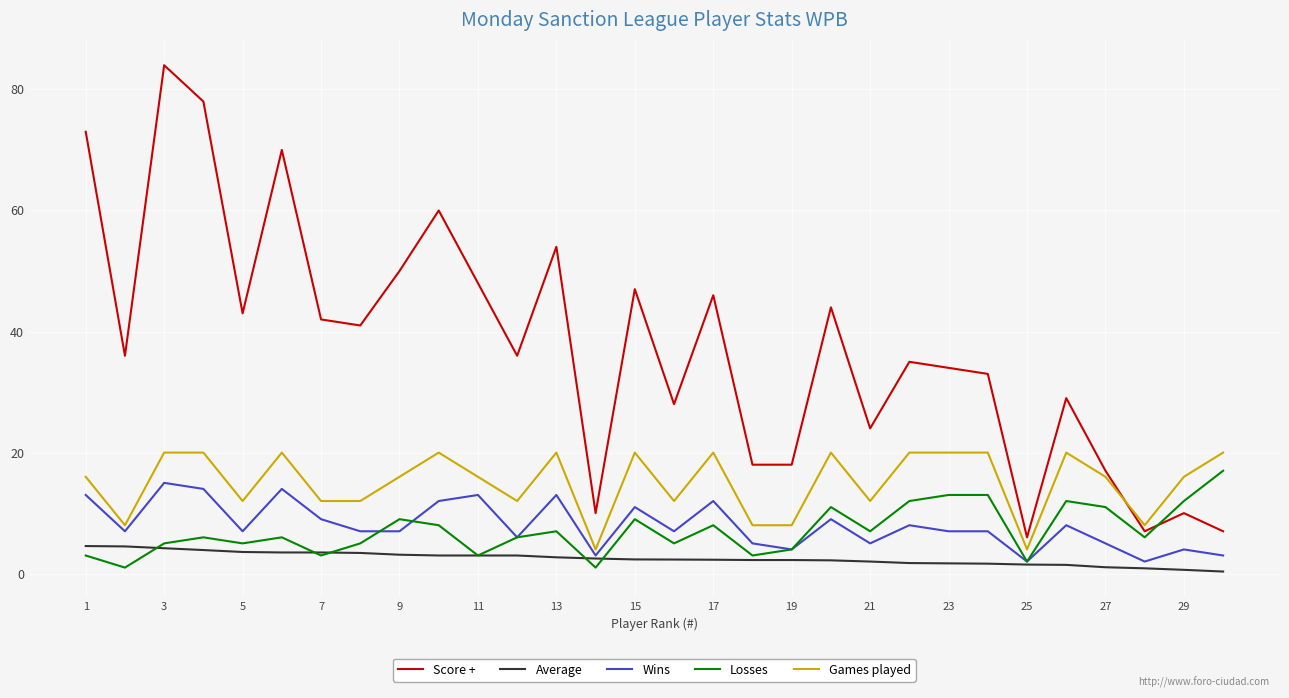

Which series has the largest total across all categories?

Score +